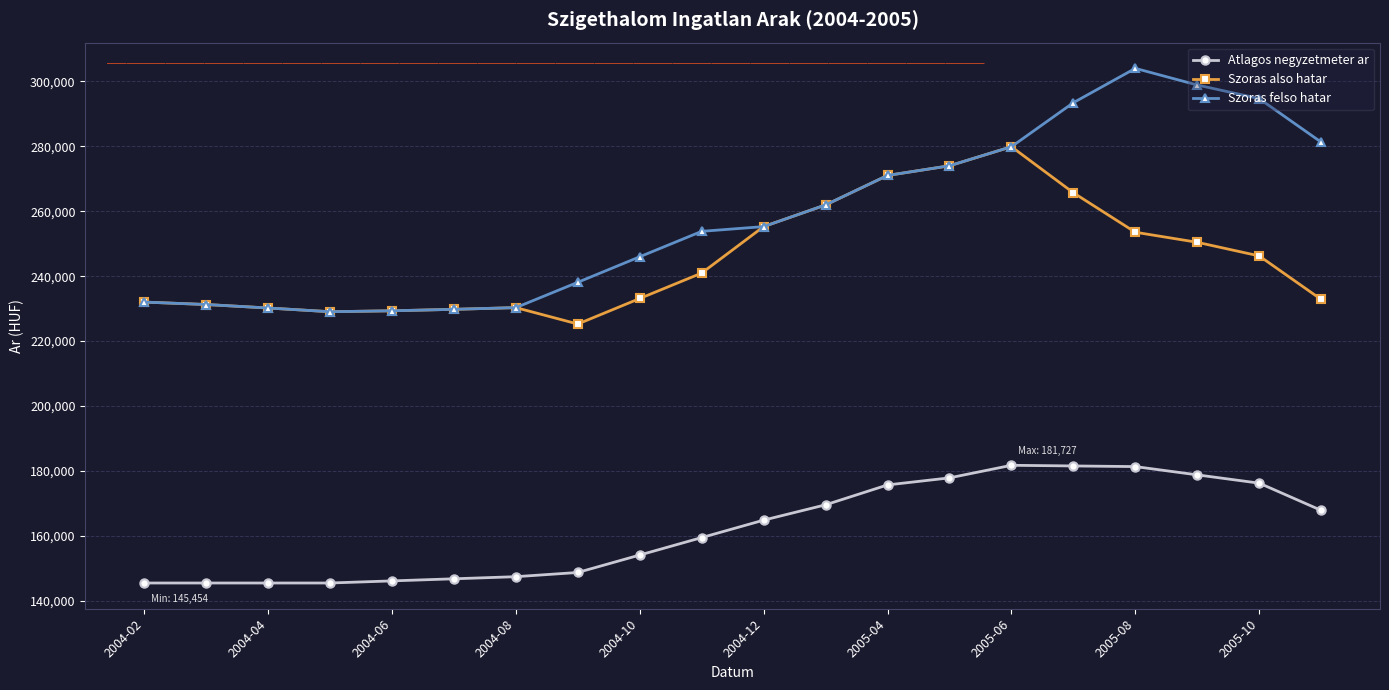

Which series has the largest range (max minus min)?

Szoras felso hatar